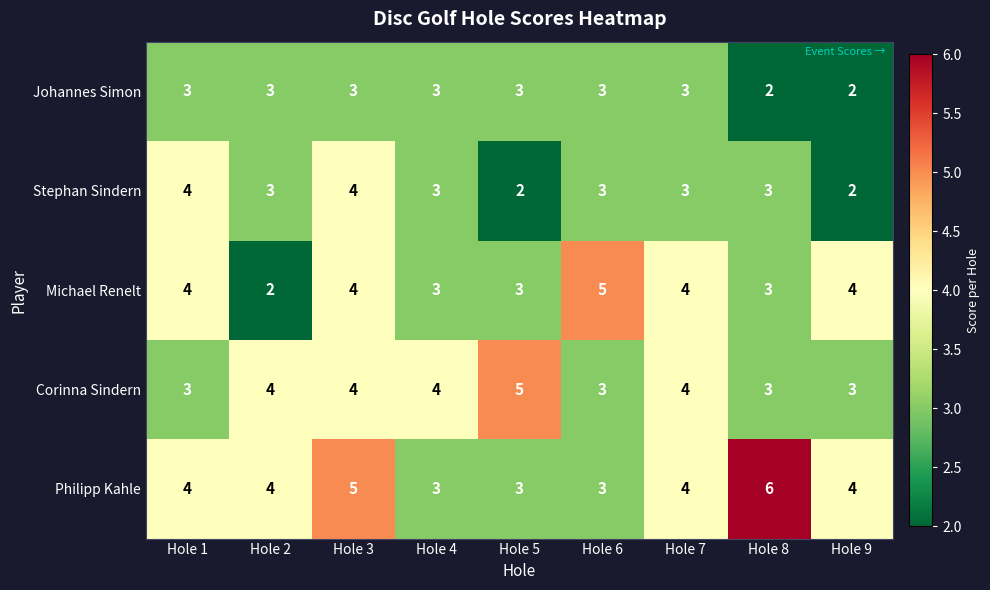

The Corinna Sindern series shows 3 at Hole 9. True or false?

True